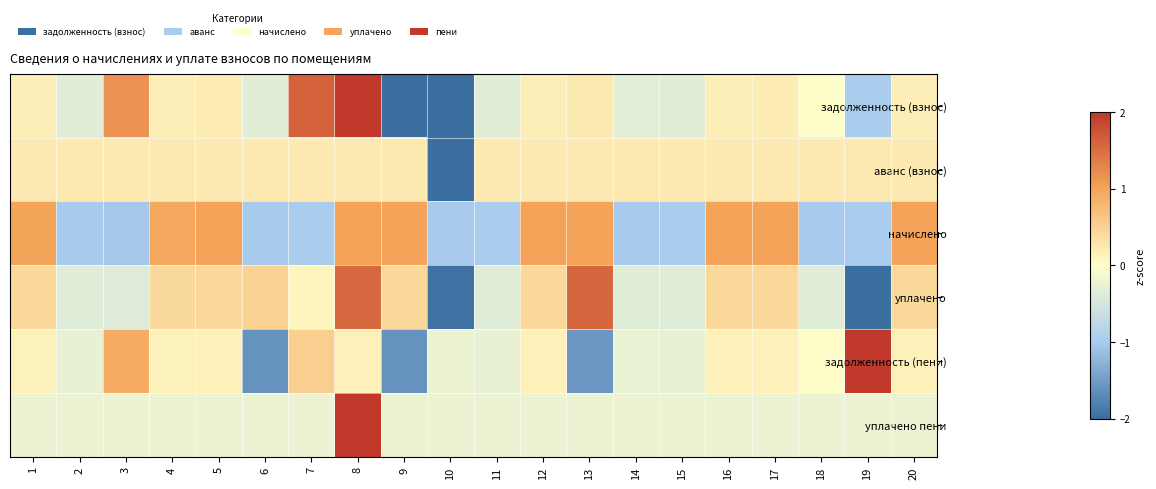

How many categories are shown in the chart?

20